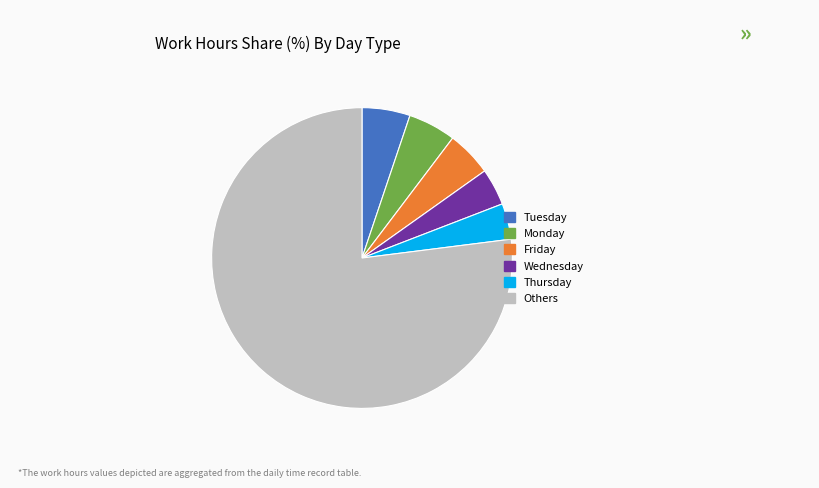

How many segments does this pie chart have?

6